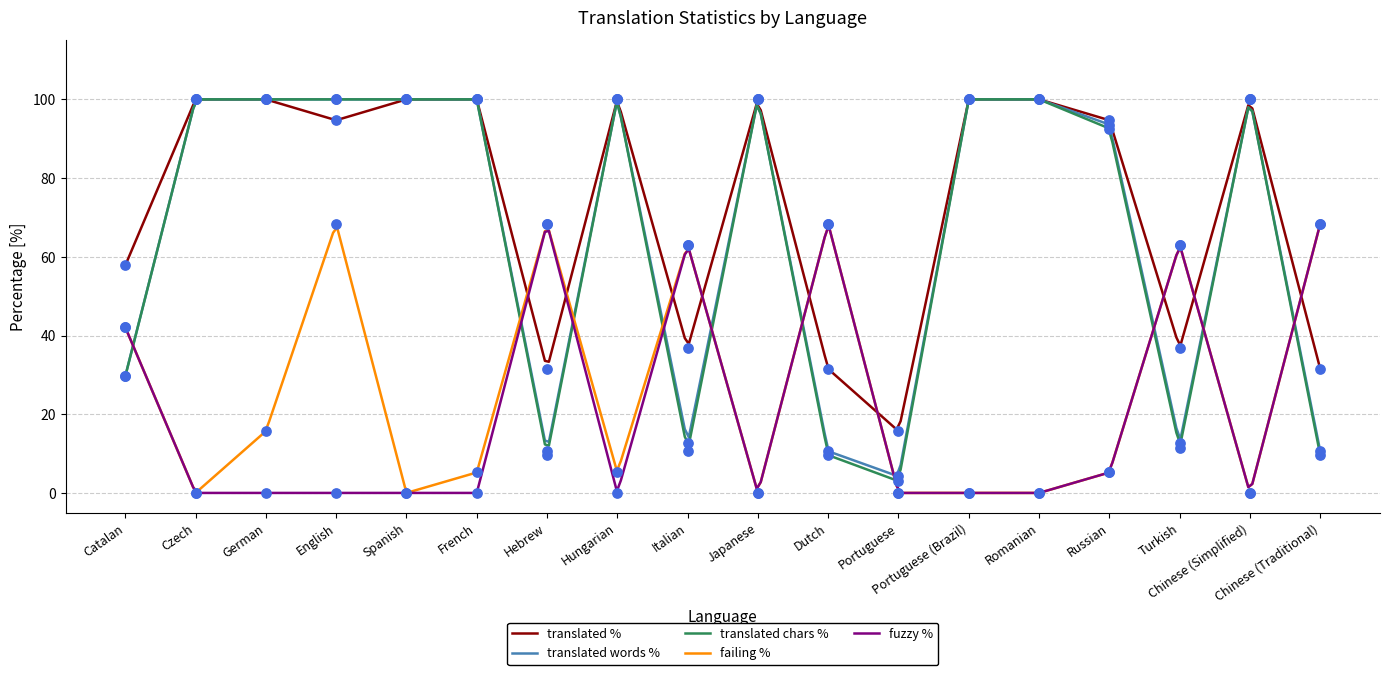

Which series contains the highest Y value?

translated_percent